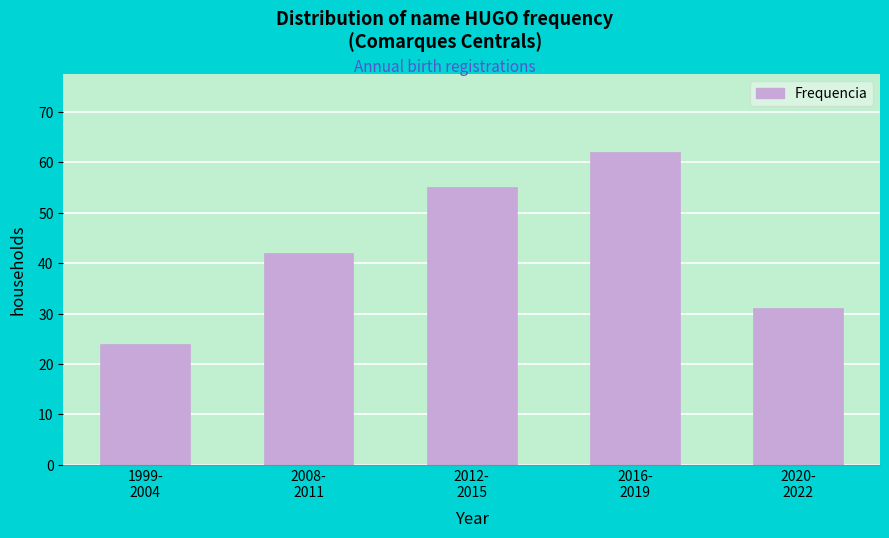

Reading left to right, what are all the values shown in this chart?

24	42	55	62	31